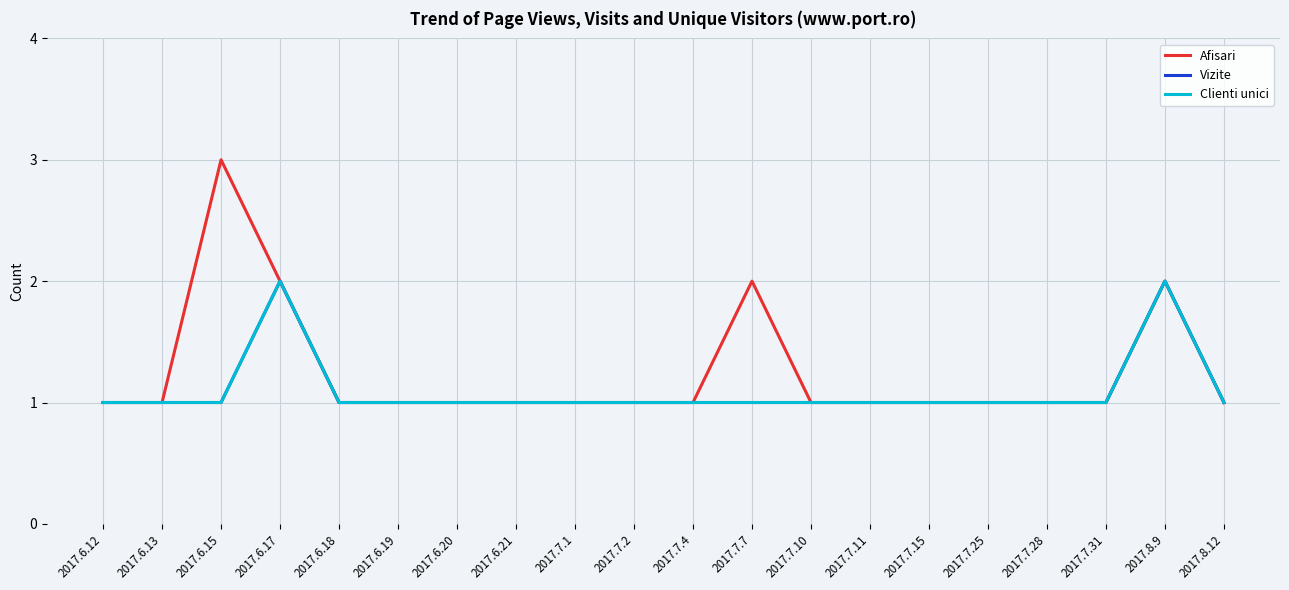

At how many categories does at least one series exceed 2?

1